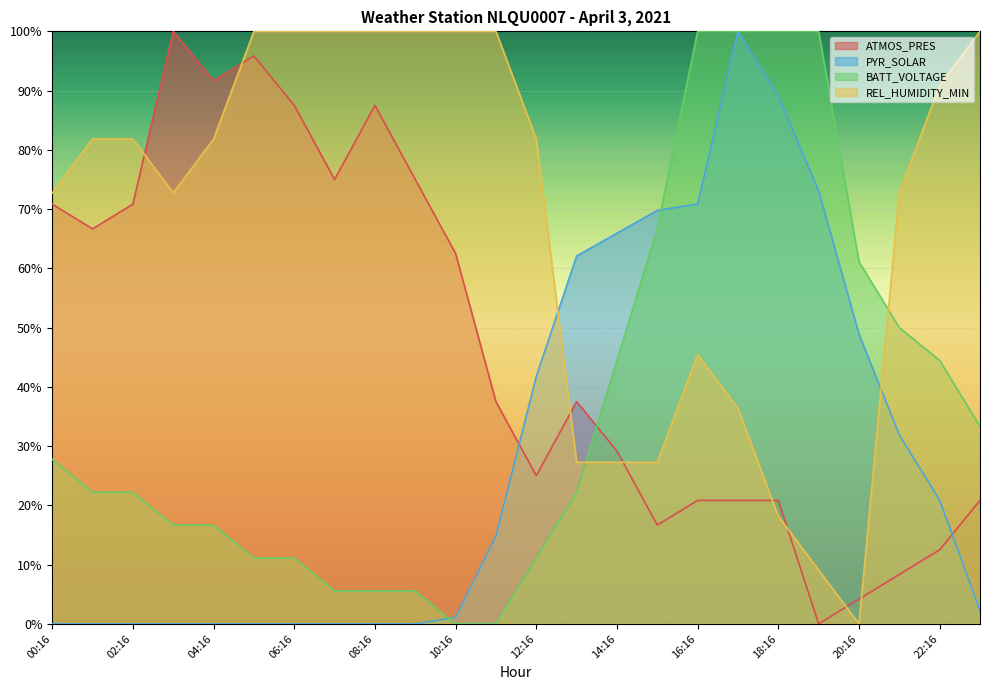

Which has a higher value, 03:16 or 13:16?

03:16